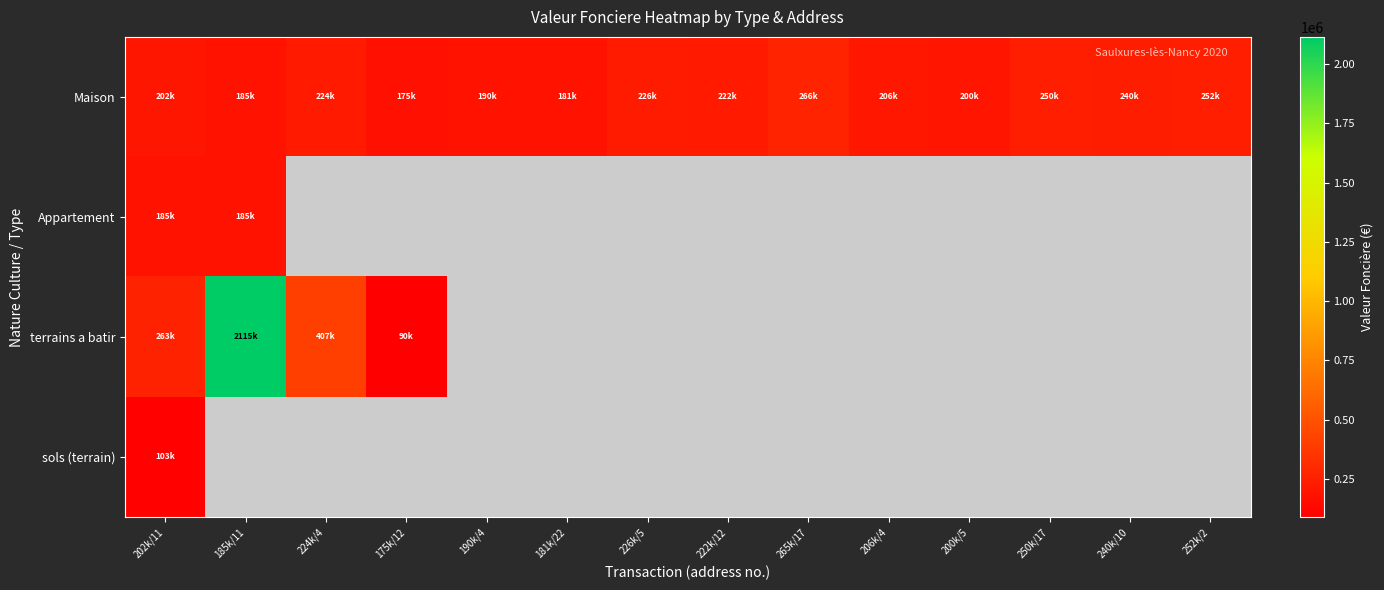

Is the value of Maison at 222k/12 greater than the value of terrains a batir at 224k/4?

No